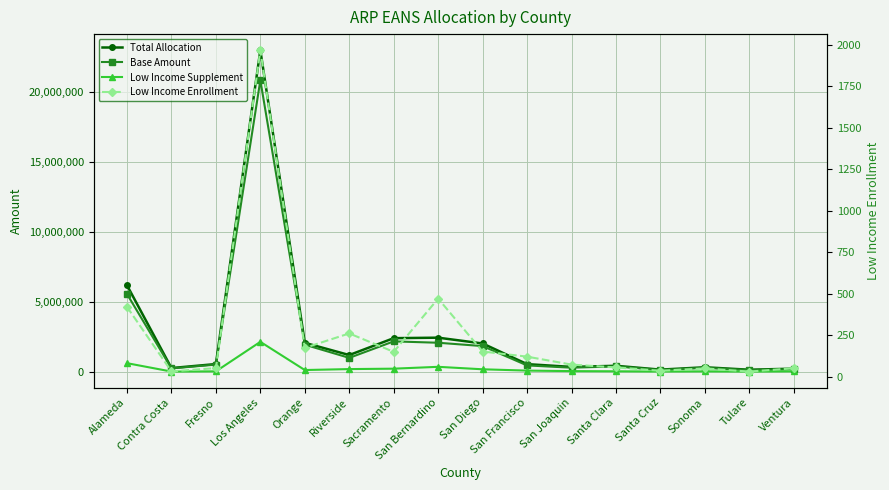

Between Ventura and Contra Costa, which is larger?

Contra Costa